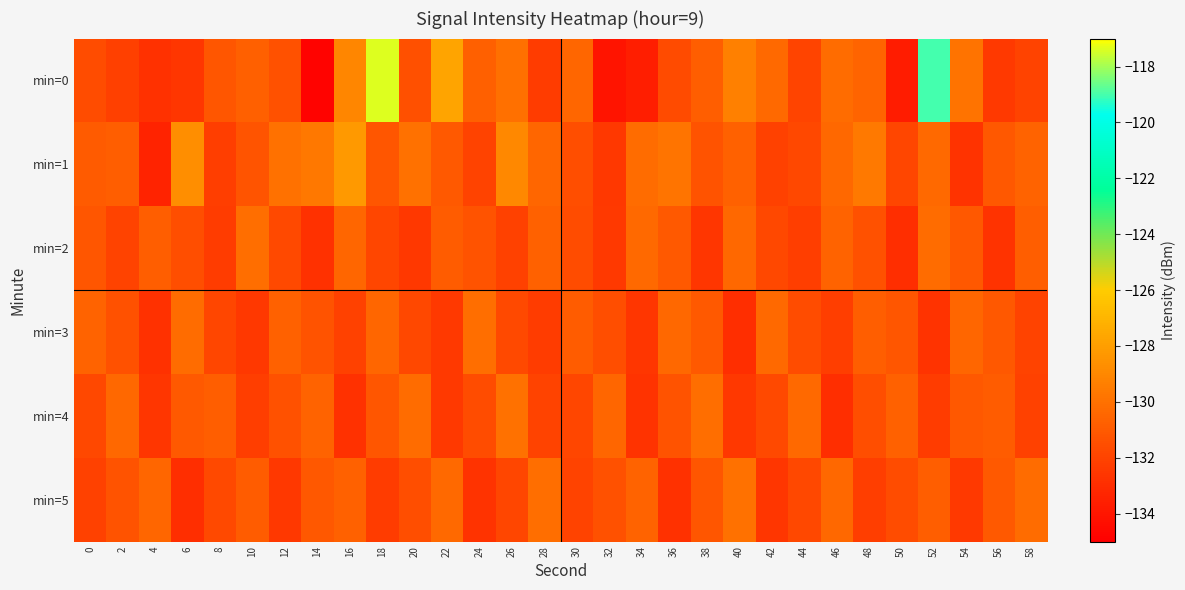

Reading left to right, what are all the values shown in this chart?

min=0: 0=-131.6	2=-132.1	4=-132.8	6=-132.6	8=-131.2	10=-130.7	12=-131.4	14=-134.8	16=-129.0	18=-117.4	20=-131.4	22=-127.7	24=-130.8	26=-130.1	28=-132.3	30=-130.5	32=-134.1	34=-133.6	36=-131.6	38=-130.8	40=-129.4	42=-130.3	44=-132.0	46=-130.2	48=-130.6	50=-133.7	52=-119.0	54=-129.9	56=-132.4	58=-132.0
min=1: 0=-130.9	2=-130.8	4=-133.4	6=-128.7	8=-132.2	10=-131.3	12=-130.0	14=-129.7	16=-128.2	18=-131.2	20=-130.0	22=-131.0	24=-132.0	26=-129.0	28=-130.5	30=-131.5	32=-132.5	34=-130.2	36=-129.8	38=-131.3	40=-130.7	42=-132.1	44=-131.8	46=-130.4	48=-129.6	50=-131.9	52=-130.3	54=-132.7	56=-131.1	58=-130.6
min=2: 0=-131.2	2=-132.0	4=-130.8	6=-131.5	8=-132.3	10=-130.1	12=-131.7	14=-132.8	16=-130.5	18=-131.9	20=-132.5	22=-130.9	24=-131.3	26=-132.1	28=-130.7	30=-131.6	32=-132.4	34=-130.3	36=-131.0	38=-132.6	40=-130.4	42=-131.8	44=-132.2	46=-130.6	48=-131.4	50=-132.9	52=-130.2	54=-131.1	56=-132.7	58=-130.8
min=3: 0=-130.6	2=-131.4	4=-132.8	6=-130.2	8=-131.9	10=-132.5	12=-130.7	14=-131.3	16=-132.1	18=-130.5	20=-131.8	22=-132.4	24=-130.1	26=-131.7	28=-132.3	30=-130.9	32=-131.5	34=-132.6	36=-130.4	38=-131.0	40=-132.9	42=-130.3	44=-131.6	46=-132.2	48=-130.8	50=-131.2	52=-132.7	54=-130.5	56=-131.1	58=-132.0
min=4: 0=-131.8	2=-130.4	4=-132.6	6=-131.0	8=-130.8	10=-132.2	12=-131.4	14=-130.6	16=-132.8	18=-131.2	20=-130.2	22=-132.4	24=-131.6	26=-130.0	28=-132.0	30=-131.9	32=-130.5	34=-132.7	36=-131.3	38=-130.1	40=-132.5	42=-131.7	44=-130.3	46=-132.9	48=-131.5	50=-130.7	52=-132.3	54=-131.1	56=-130.9	58=-132.1
min=5: 0=-132.1	2=-131.3	4=-130.5	6=-132.9	8=-131.7	10=-130.9	12=-132.5	14=-131.1	16=-130.7	18=-132.3	20=-131.5	22=-130.3	24=-132.7	26=-131.9	28=-130.1	30=-132.0	32=-131.4	34=-130.6	36=-132.8	38=-131.2	40=-130.0	42=-132.6	44=-131.8	46=-130.4	48=-132.2	50=-131.6	52=-130.8	54=-132.4	56=-131.0	58=-130.2